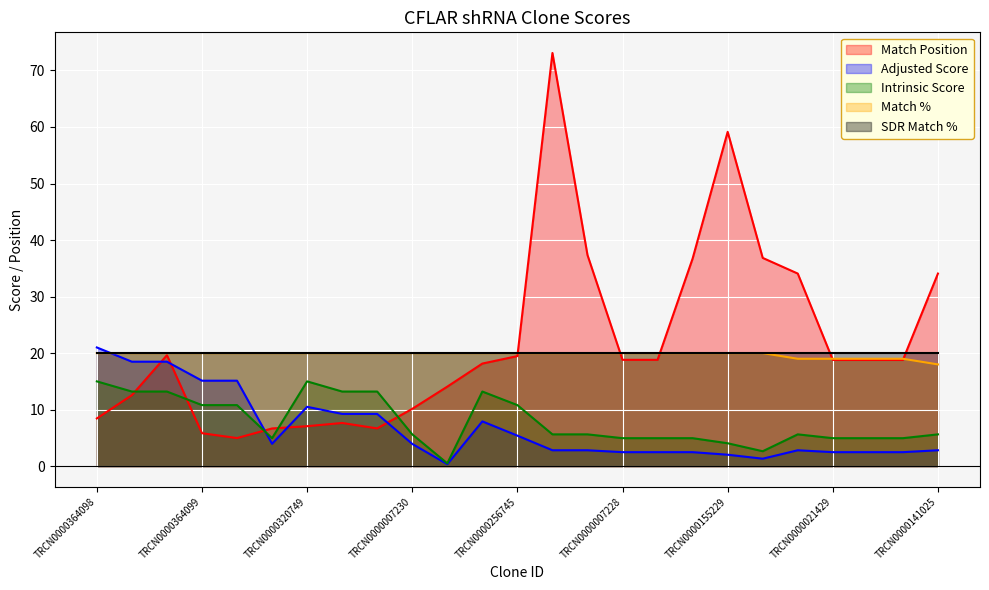

Is the value of Match Position at TRCN0000021429 greater than the value of Intrinsic Score at TRCN0000021409?

Yes